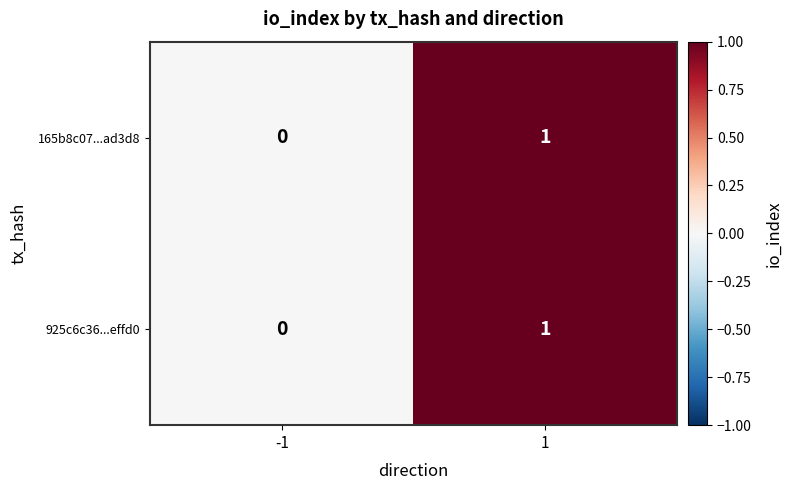

Reading right to left, list all the values displayed in this chart.

165b8c07...ad3d8: 1=1	-1=0
925c6c36...effd0: 1=1	-1=0